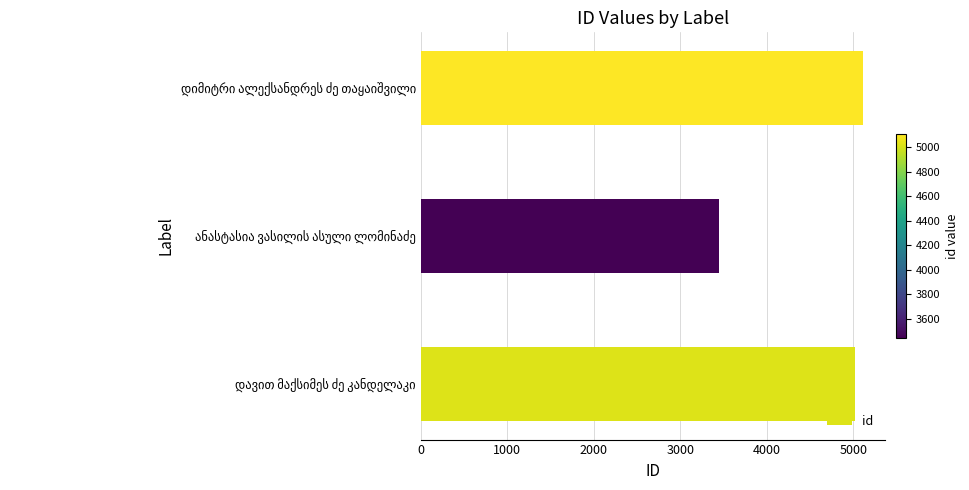

What is the sum of all values?

13572